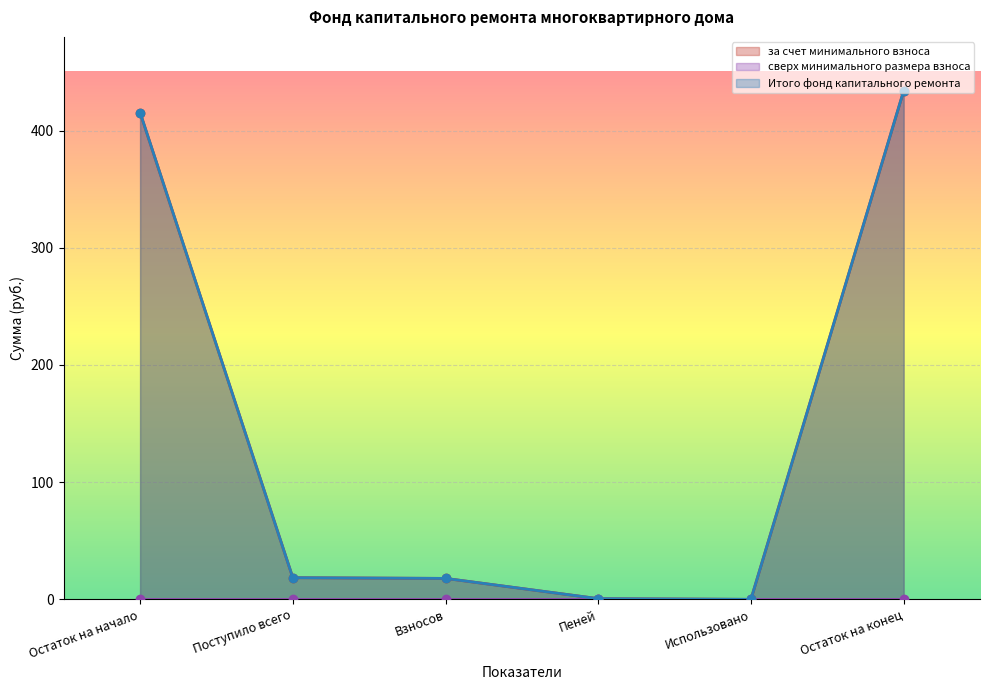

Is the value of за счет минимального взноса at Использовано greater than the value of Итого фонд капитального ремонта at Пеней?

No